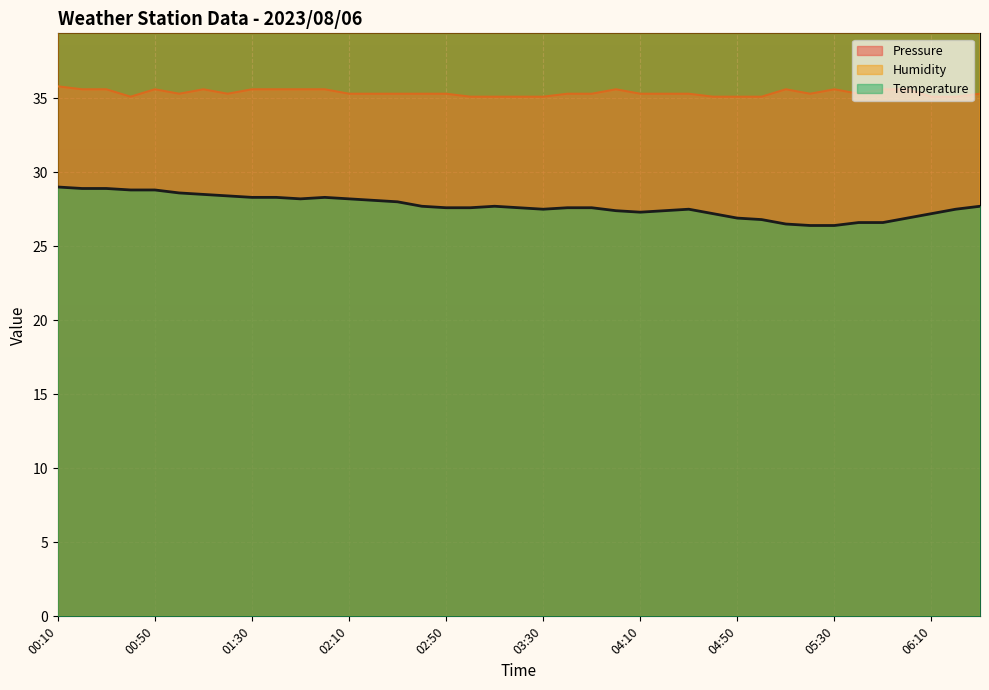

Which series has the largest total across all categories?

Humidity